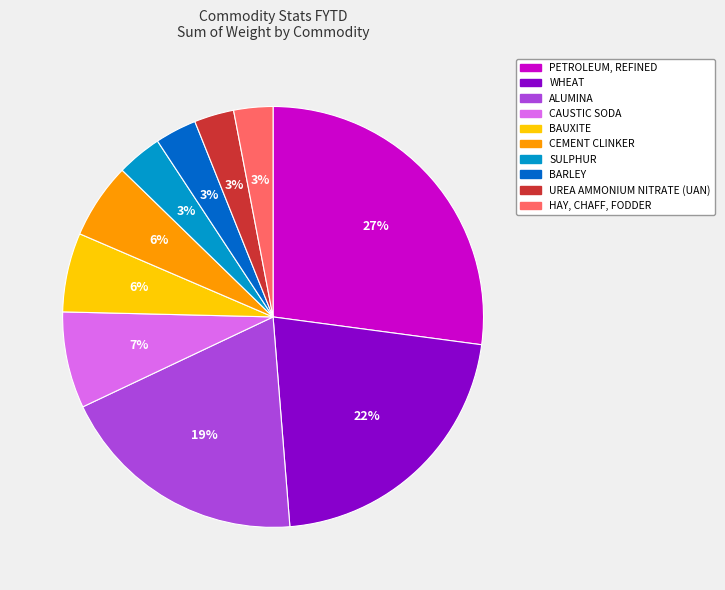

What percentage is the UREA AMMONIUM NITRATE (UAN) slice, to the nearest percent?

3%